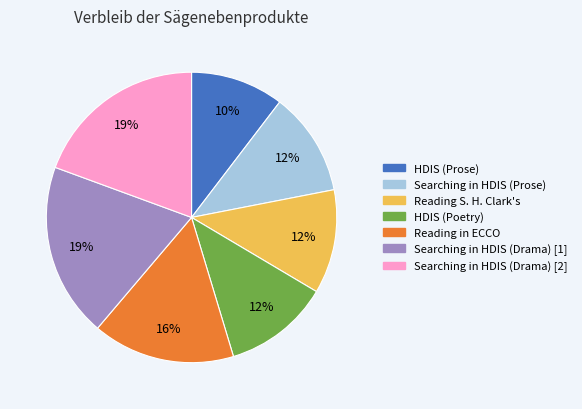

Is the sum of Searching in HDIS (Prose) and Searching in HDIS (Drama) [2] greater than half?

No